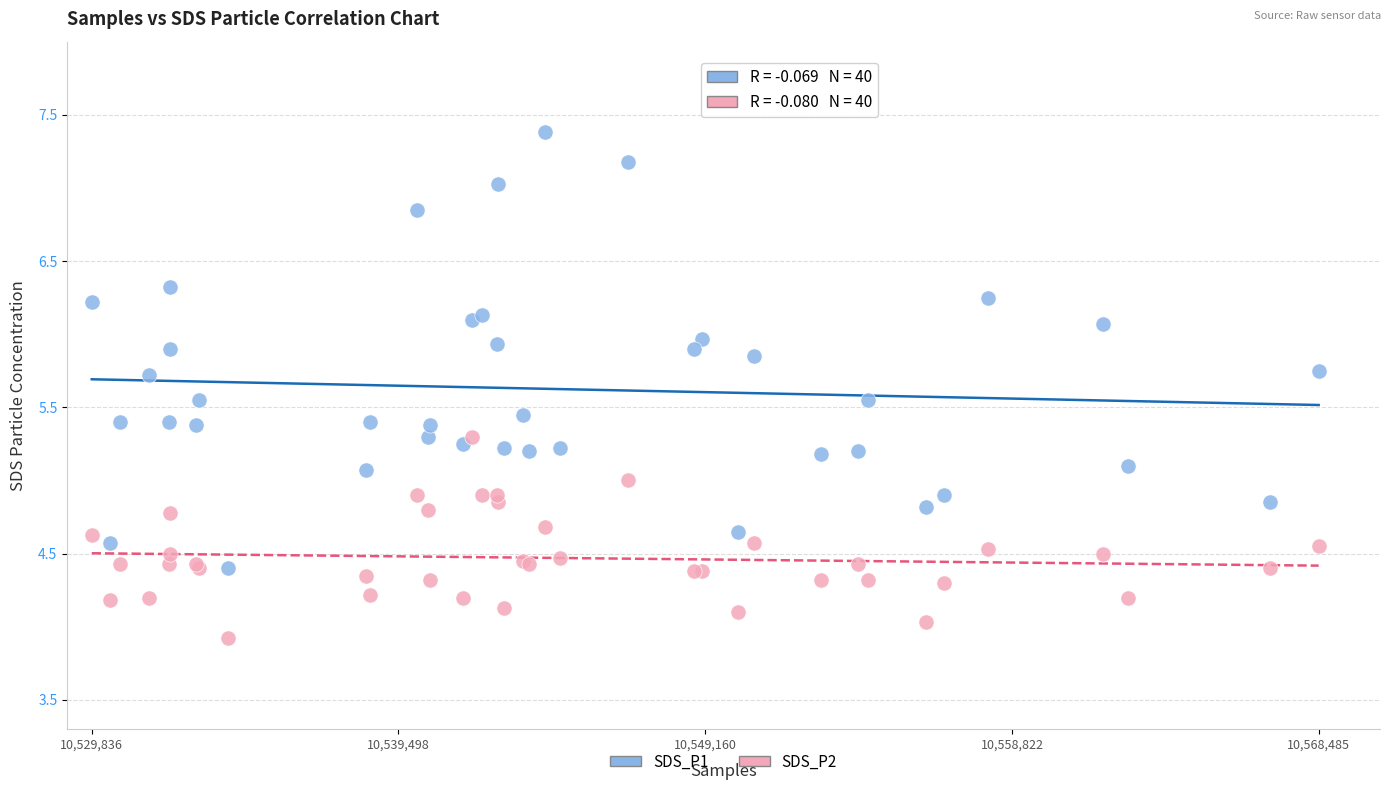

Which series has the largest Y range (max minus min)?

SDS_P1